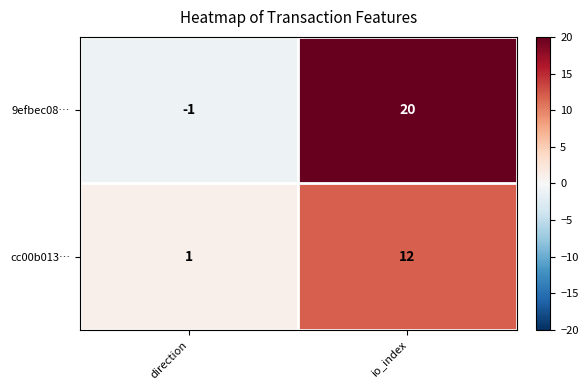

Reading left to right, extract all data points from this chart.

9efbec08…: direction=-1	io_index=20
cc00b013…: direction=1	io_index=12